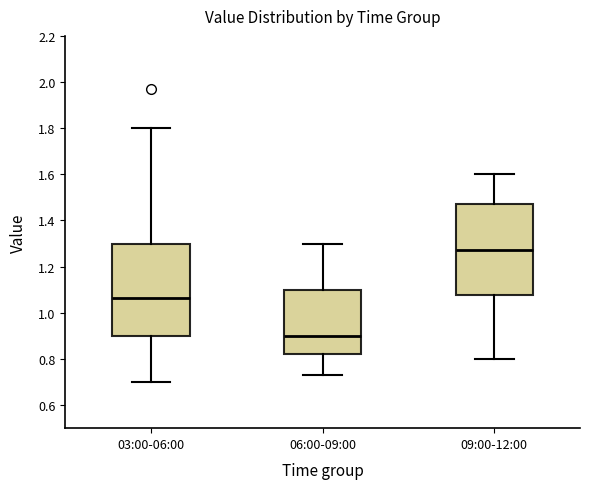

Where does the lower whisker of the box for 09:00-12:00 end on the y-axis? The values are not printed on the chart, so give them approximately, as read against the axis.

0.80